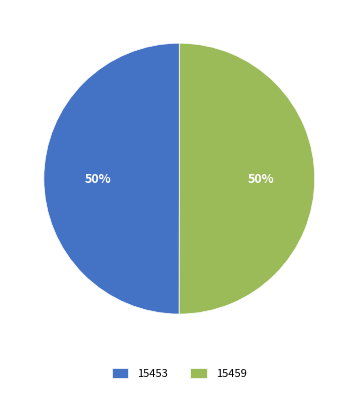

The 15453 slice represents 39% of the pie. True or false?

False